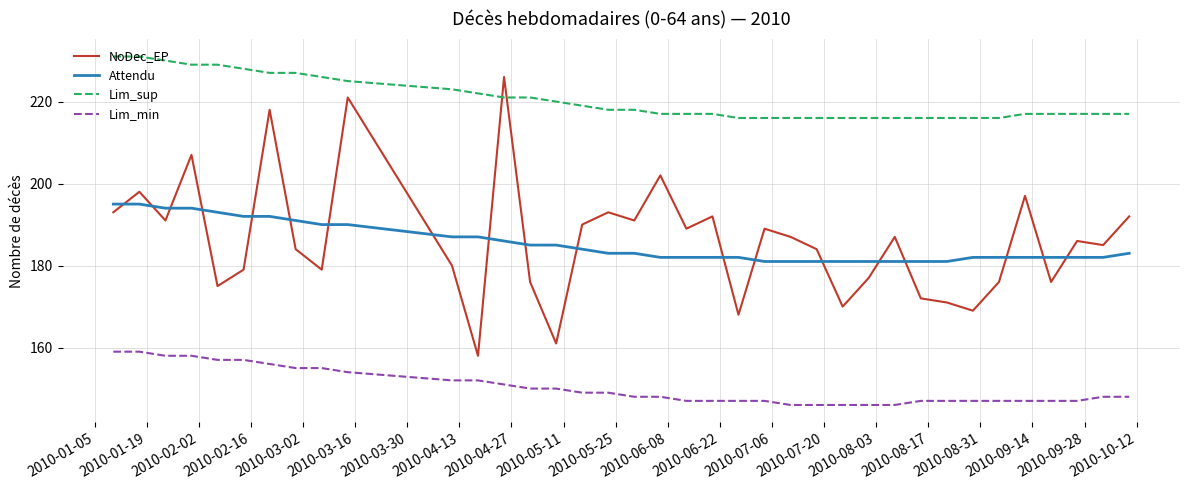

True or false: Lim_min and Lim_sup cross at least once.

False